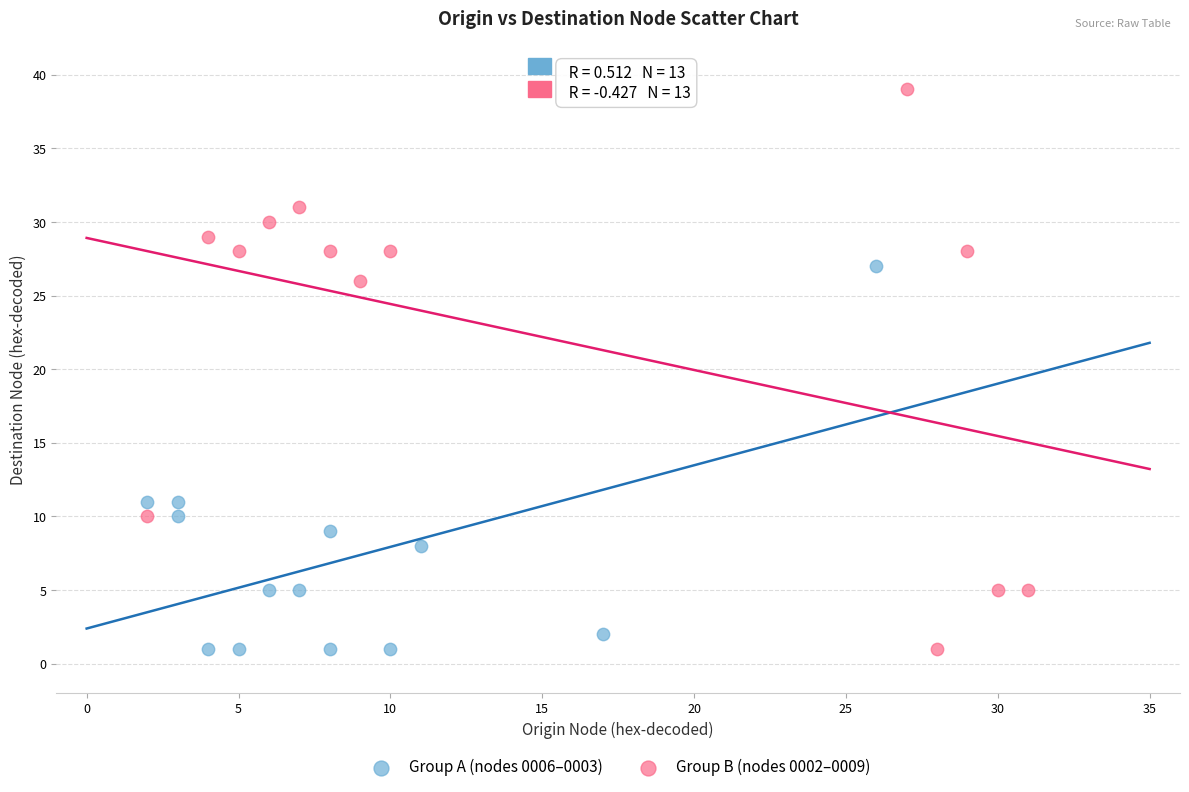

Which series has the widest spread of Y values?

Group B (nodes 0002–0009)